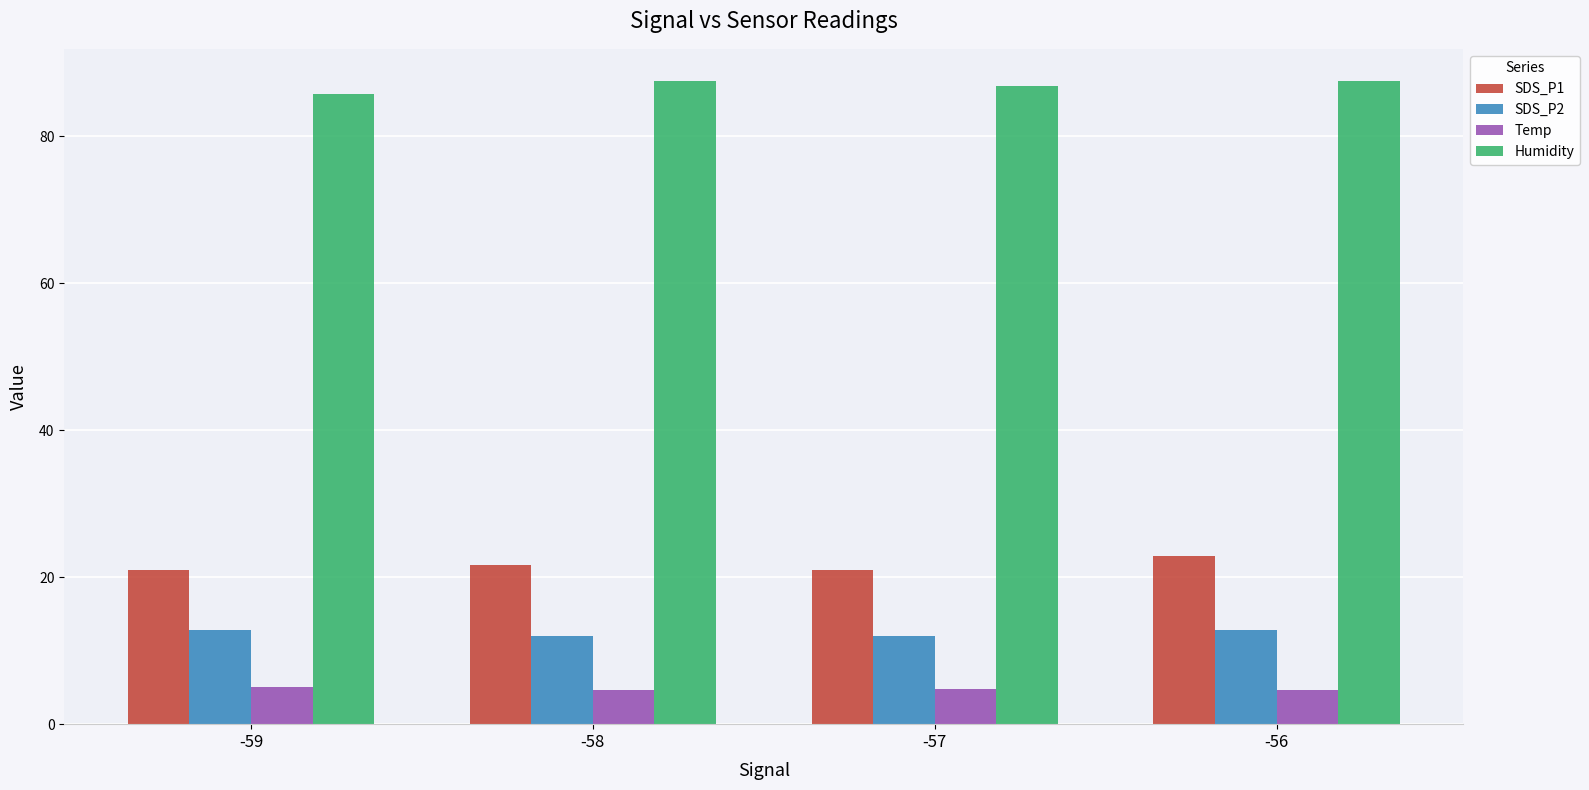

What is the smallest value displayed?

4.6